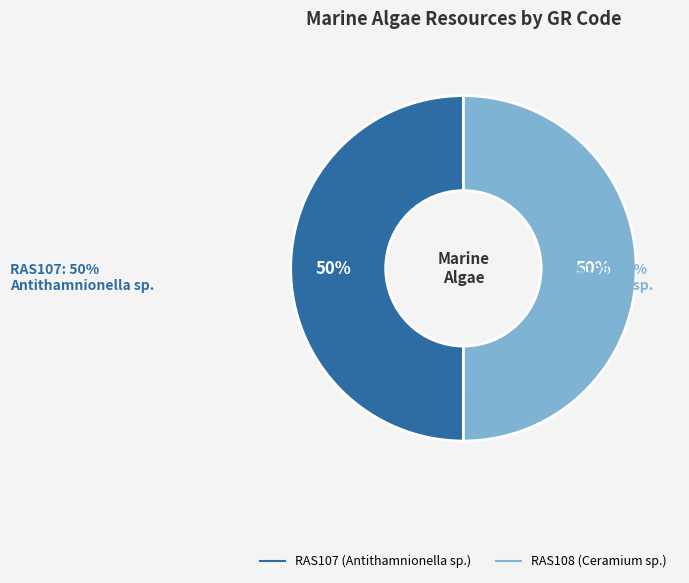

What is the ratio of the value at RAS108 (Ceramium sp.) to the value at RAS107 (Antithamnionella sp.)?

1.0